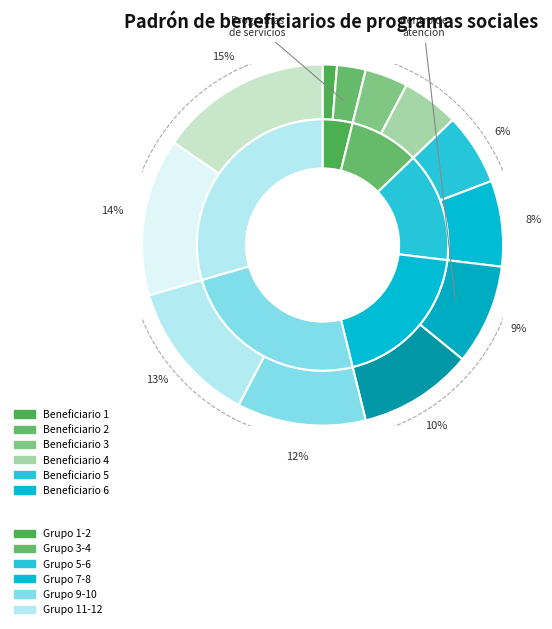

What is the ratio of the value at Beneficiario 8 to the value at Beneficiario 6?

1.3